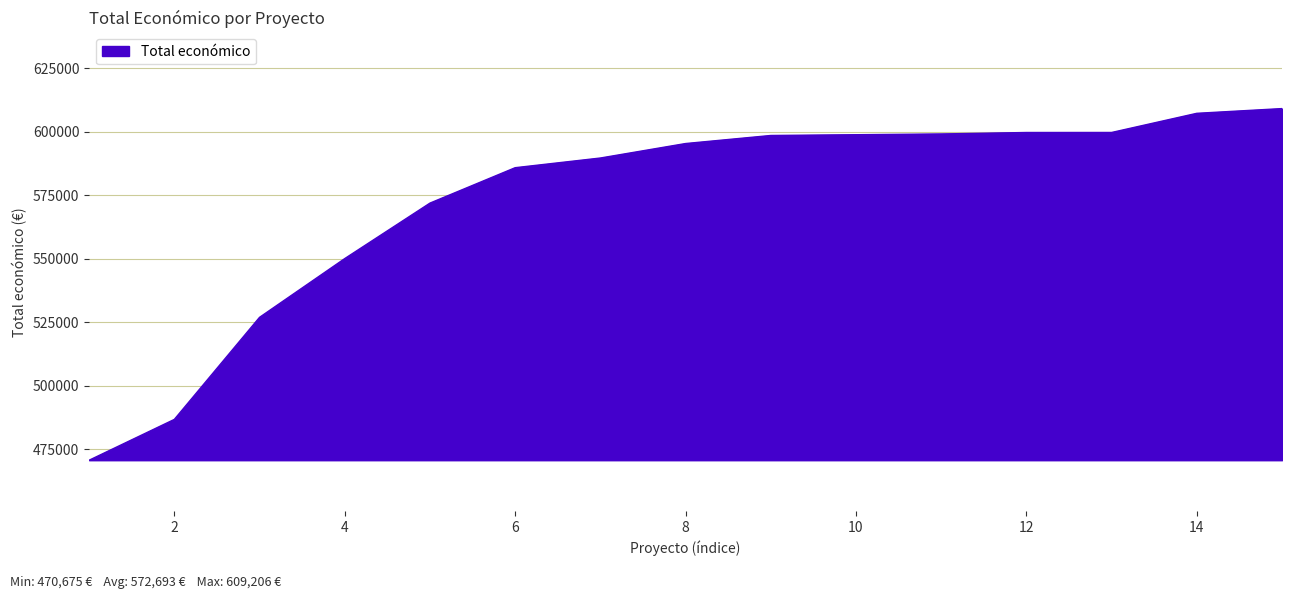

What is the minimum value shown in the chart?

470675